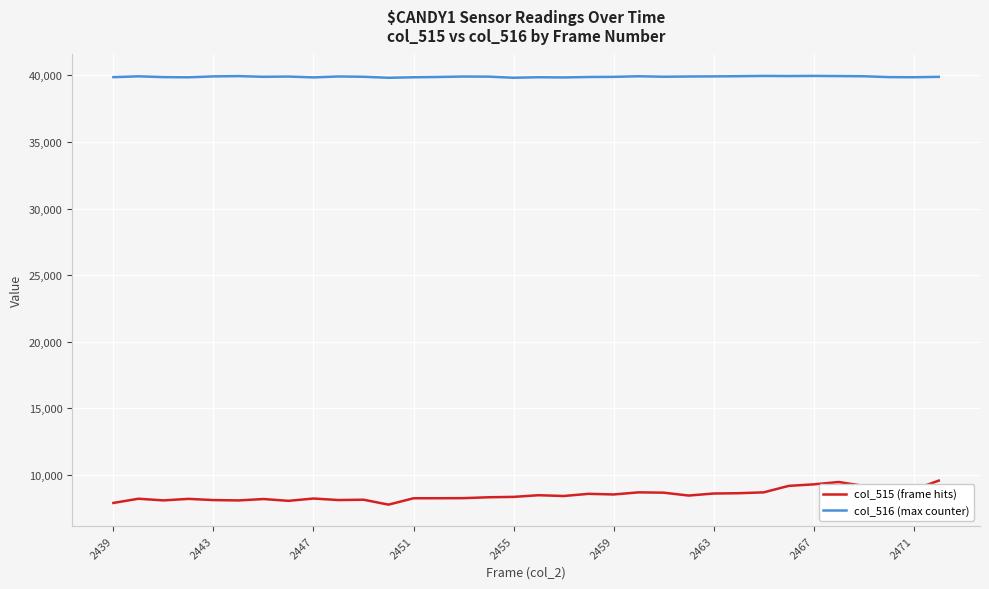

What is the difference between the maximum and minimum values in the col_515 (frame hits) series?

1801